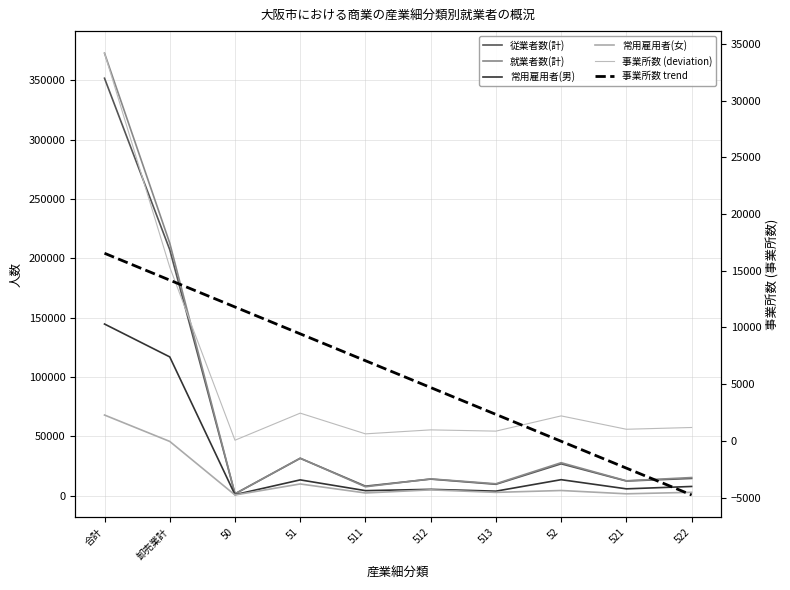

What position from the left is 51?

4